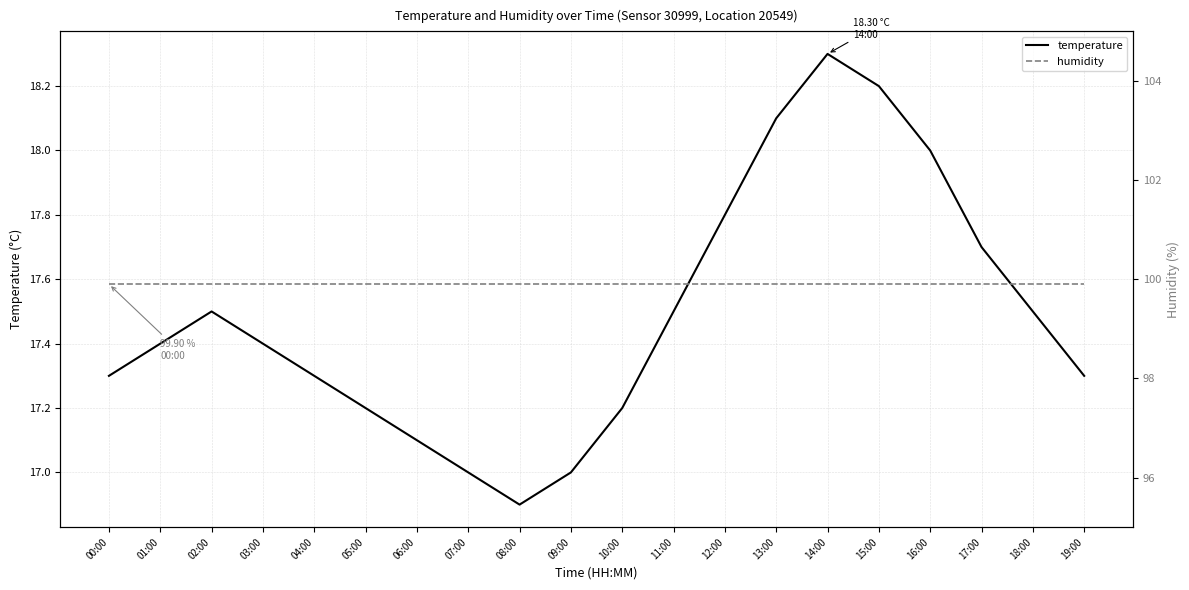

What is the highest value of the temperature series?

18.3